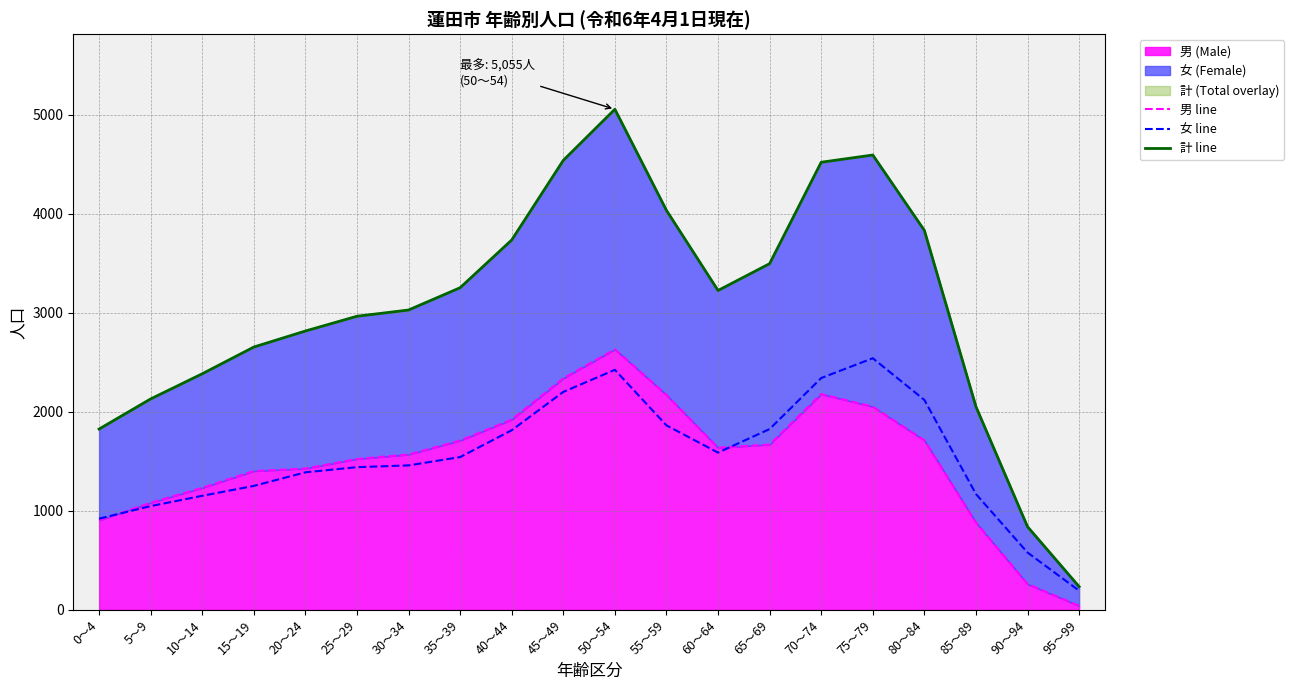

What position from the right is 55～59?

9